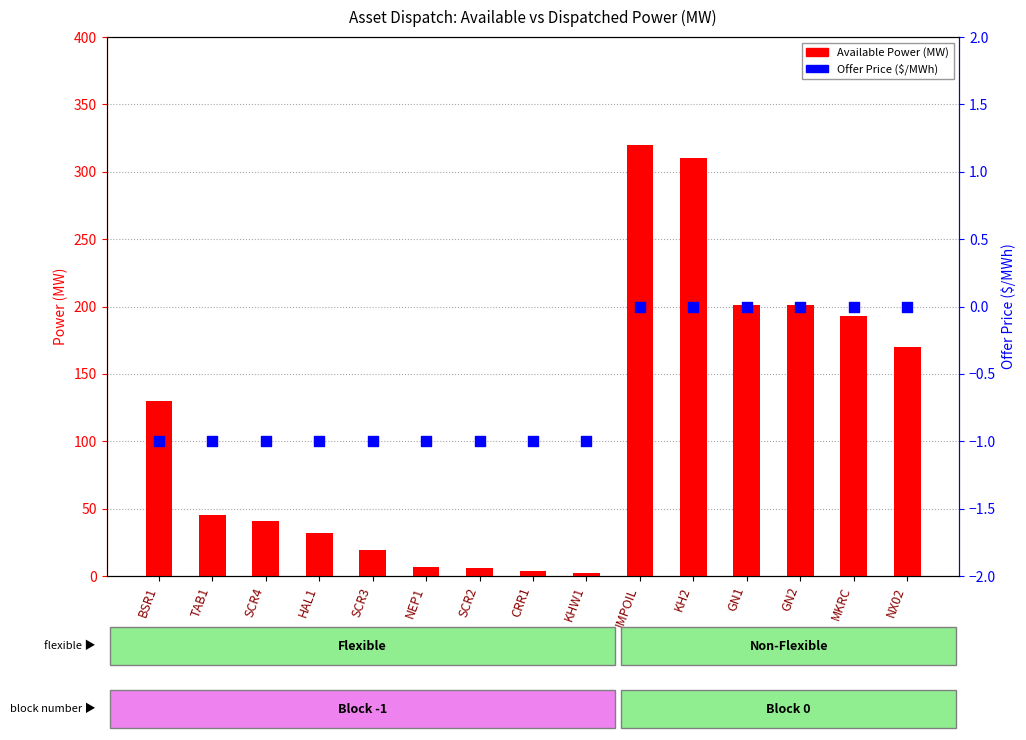

What are all the series names shown in the legend?

Available Power (MW), Offer Price ($/MWh)